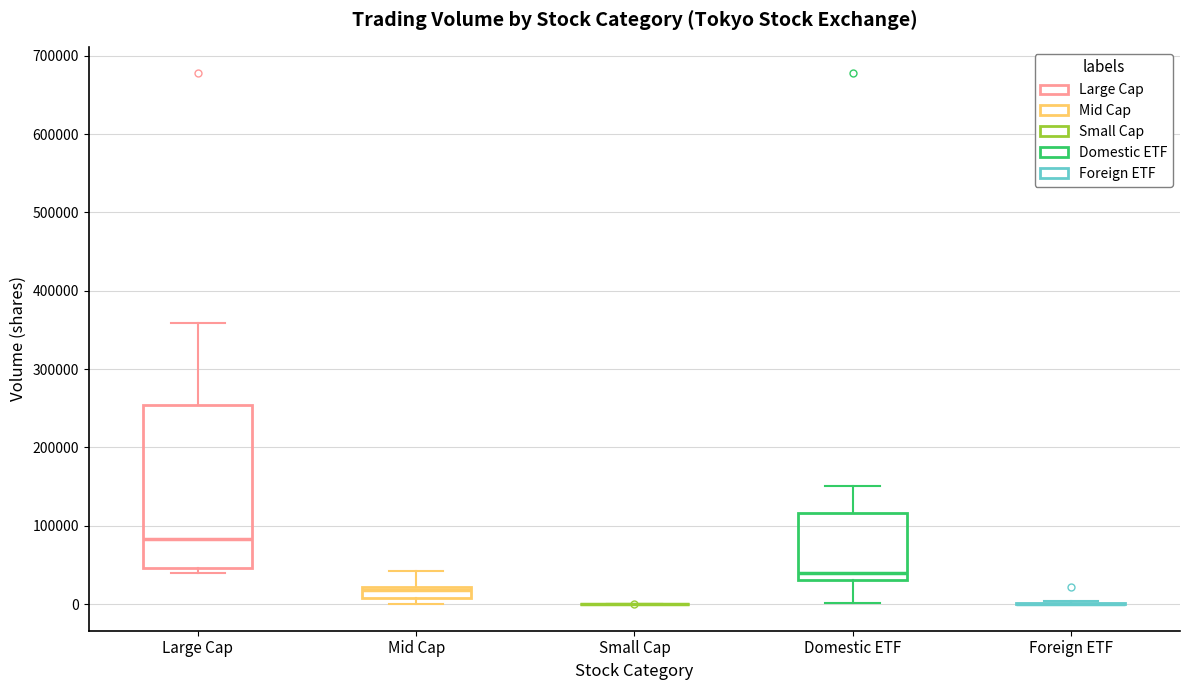

Which box is the tallest, from its lower edge to its upper edge?

Large Cap